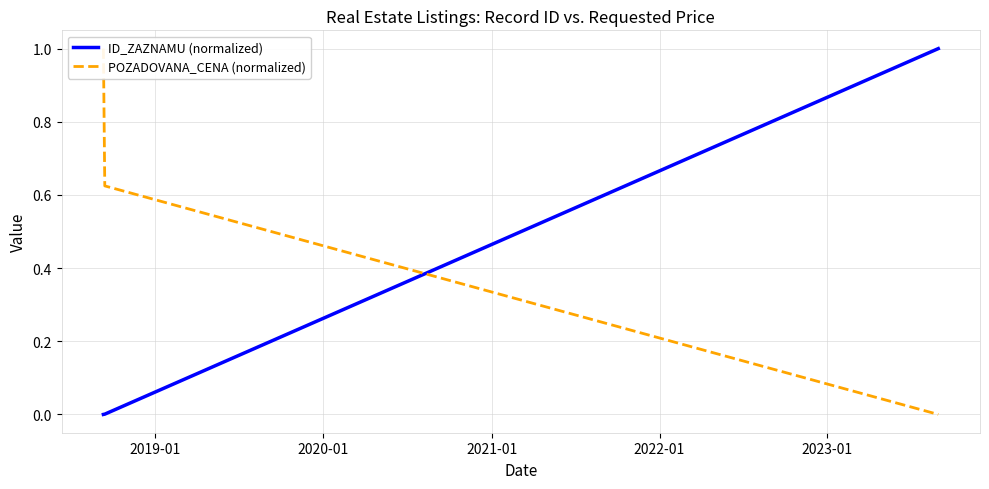

List the series in order of their peak value, highest first.

ID_ZAZNAMU (normalized), POZADOVANA_CENA (normalized)